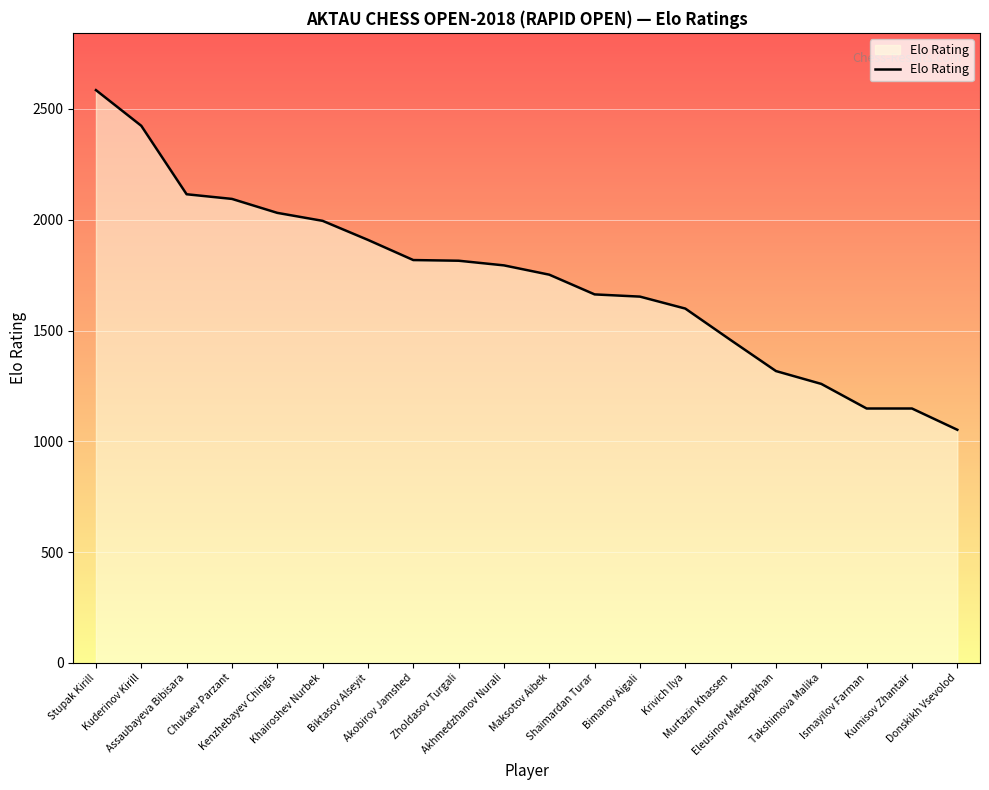

What is the difference between the maximum and minimum values?

1533